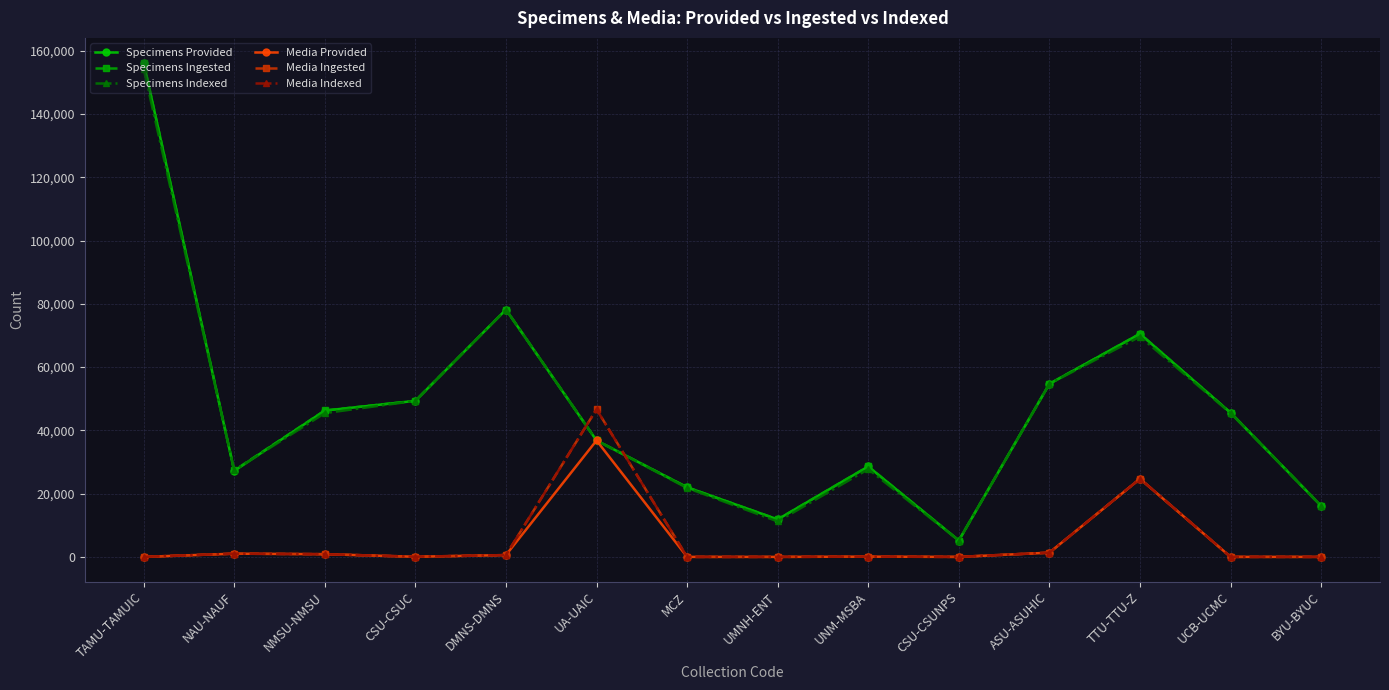

At which label does Specimens Ingested reach its peak?

TAMU-TAMUIC